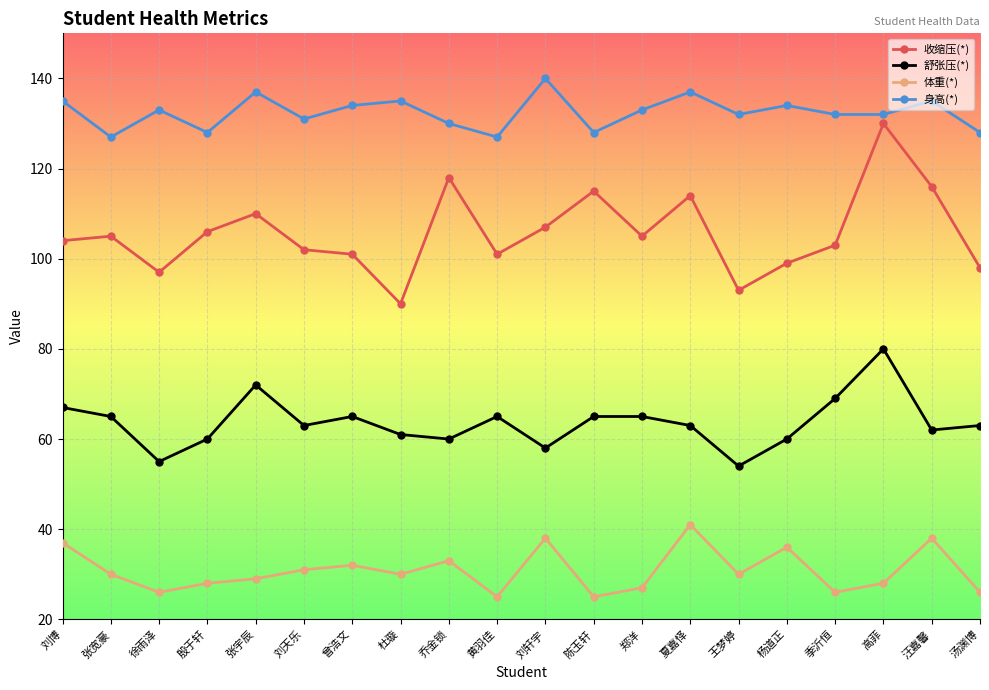

Is the value of 身高(*) at 夏嘉怿 greater than the value of 体重(*) at 曾浩文?

Yes